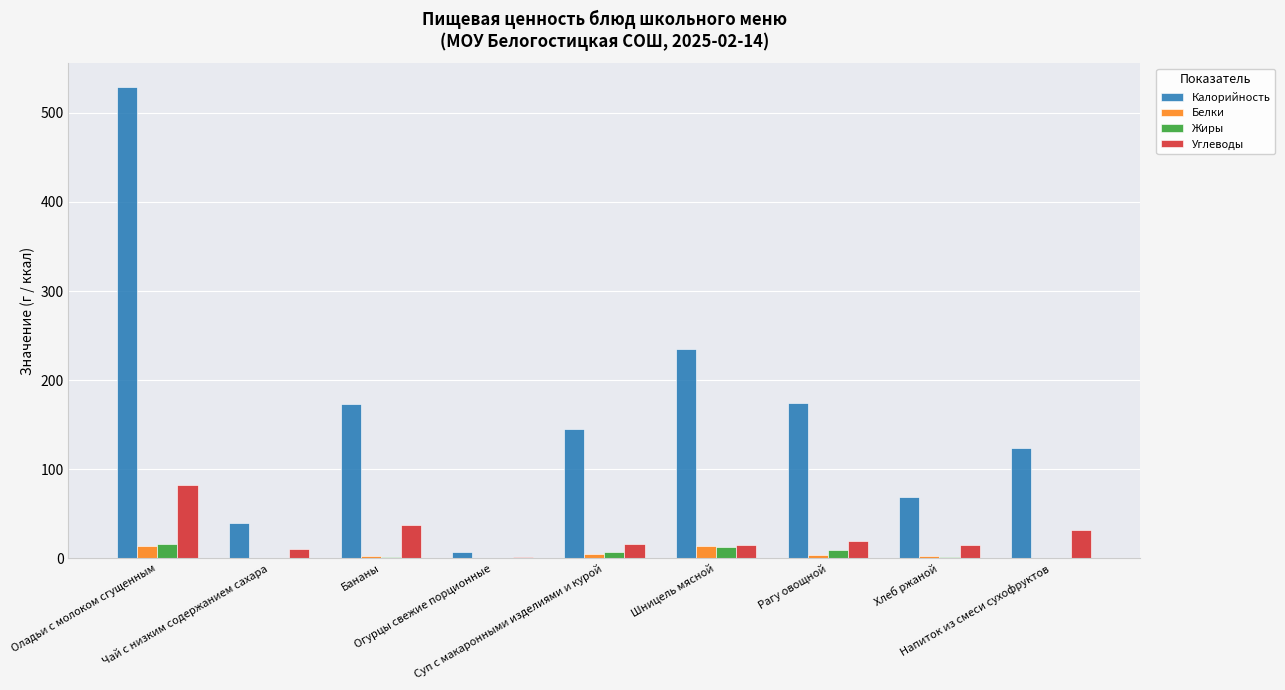

Which series has the largest total across all categories?

Калорийность